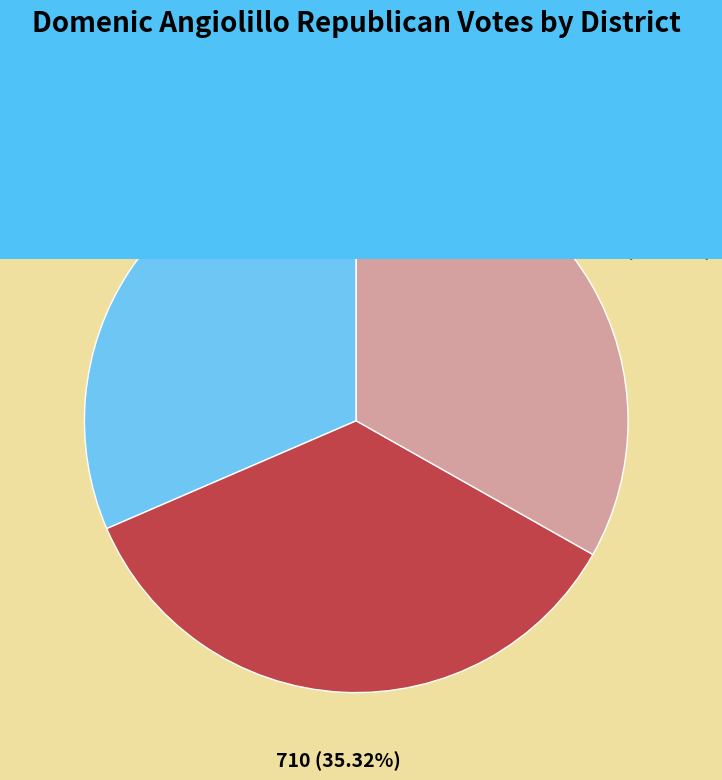

To the nearest percent, what is the difference between the 1-Tyrrell Middle School and 3-Wakelee slice percentages?

2%